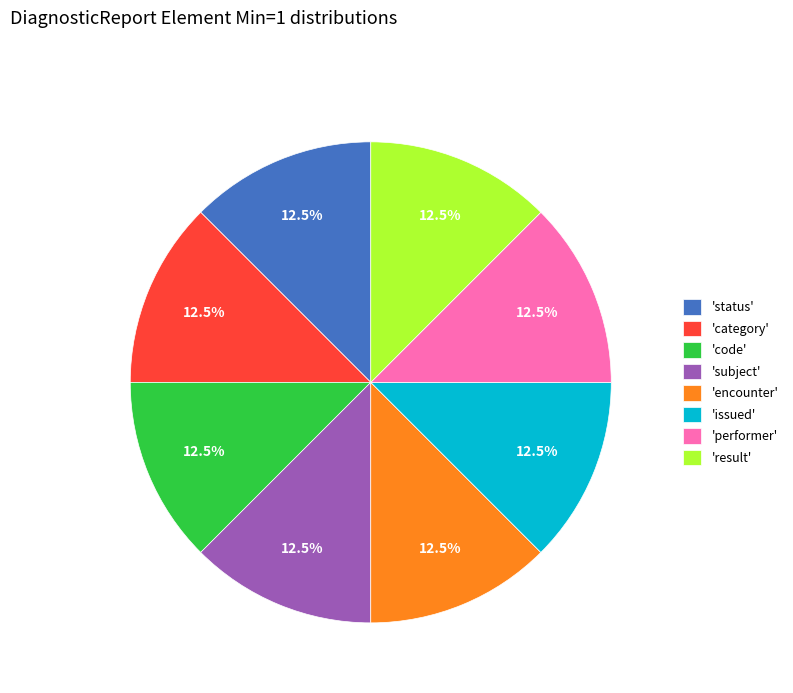

Approximately how many times larger is the value at 'code' compared to 'encounter'?

1.0